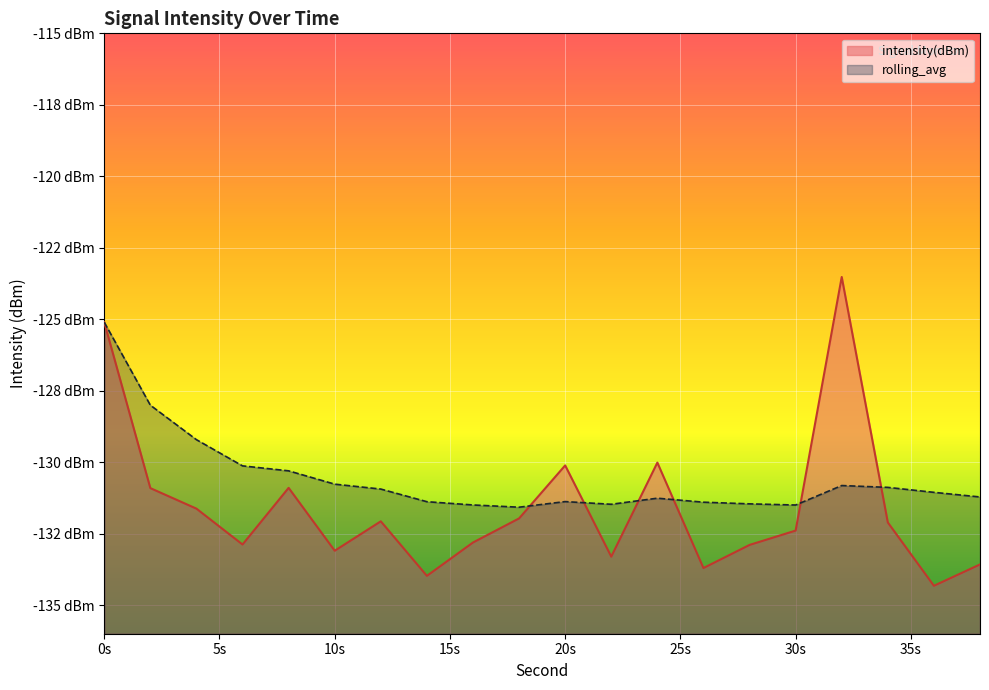

What is the difference between the highest and lowest values at 18?

0.4